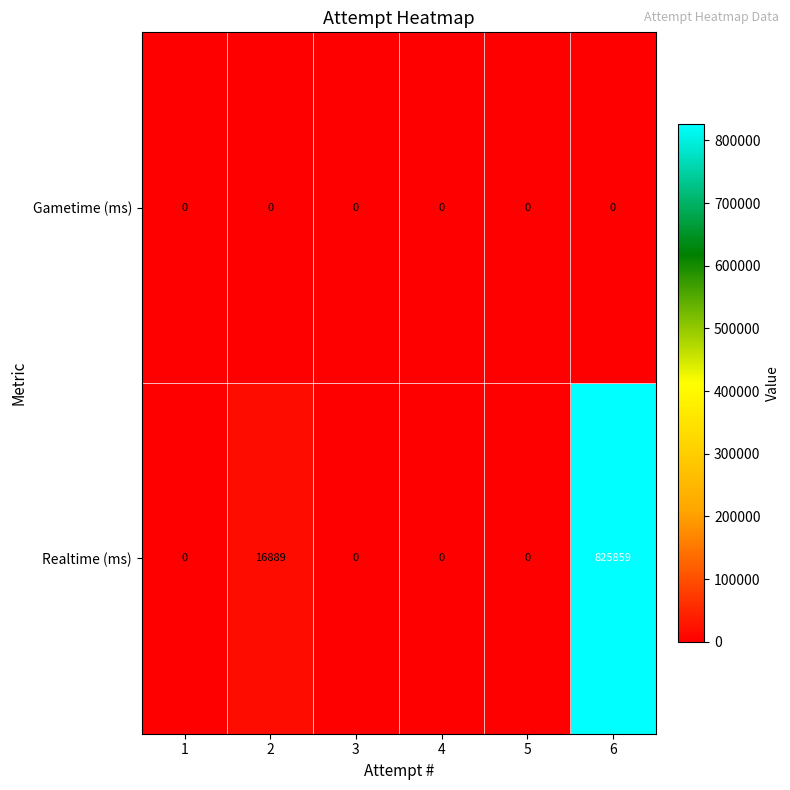

Reading left to right, extract all data points from this chart.

Gametime (ms): 1=0	2=0	3=0	4=0	5=0	6=0
Realtime (ms): 1=0	2=16889	3=0	4=0	5=0	6=825859